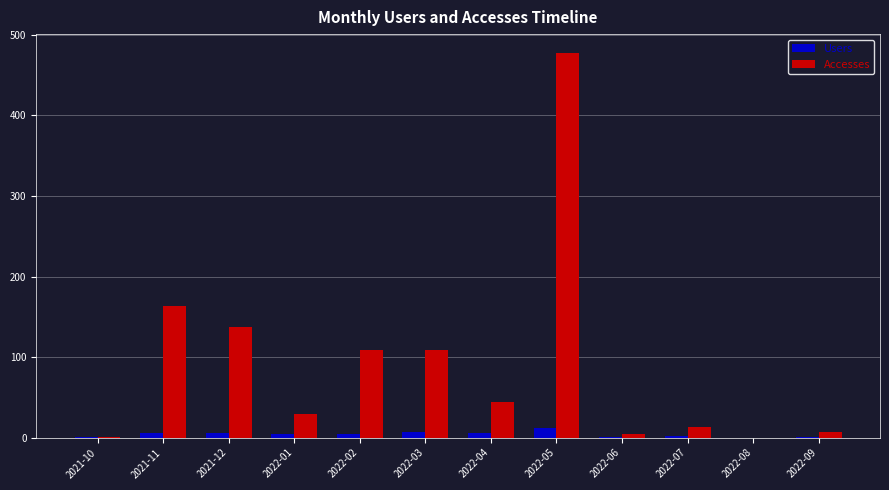

What is the sum of the Users values at 2021-11 and 2021-10?

7